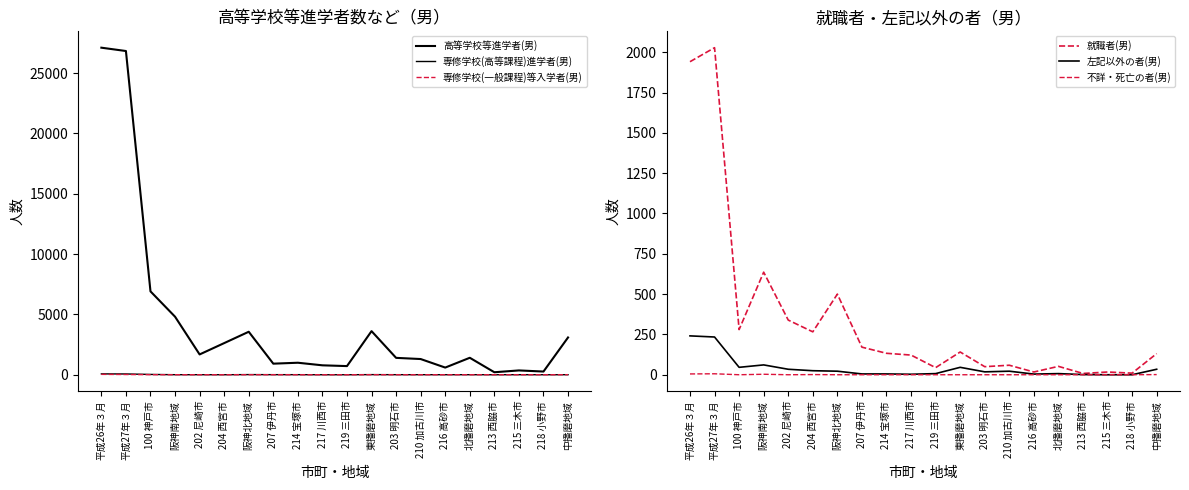

What is the average value of the 不詳・死亡の者(男) series?

1